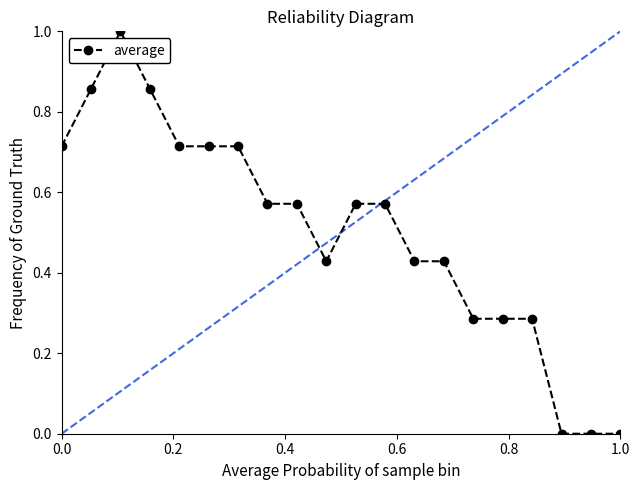

Is this an area chart (filled region under the line)?

No